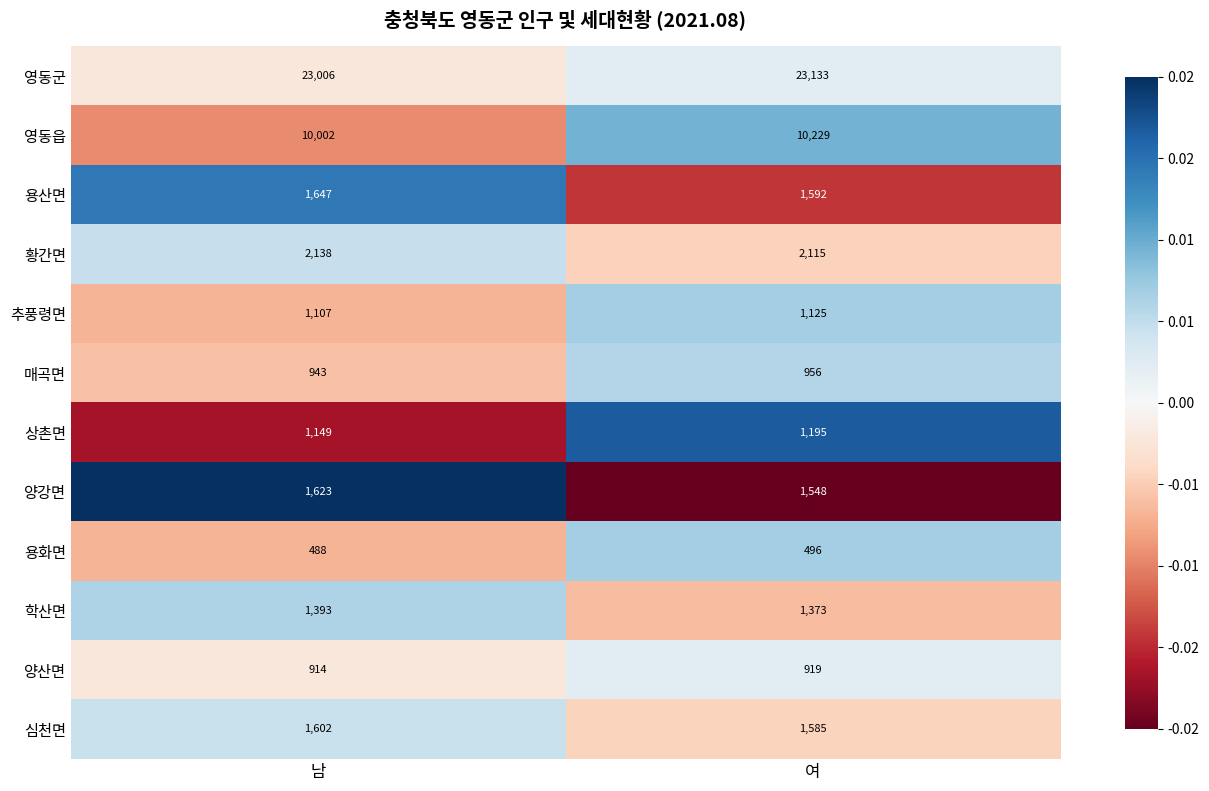

True or false: 학산면 has a value of 2103 at 남.

False